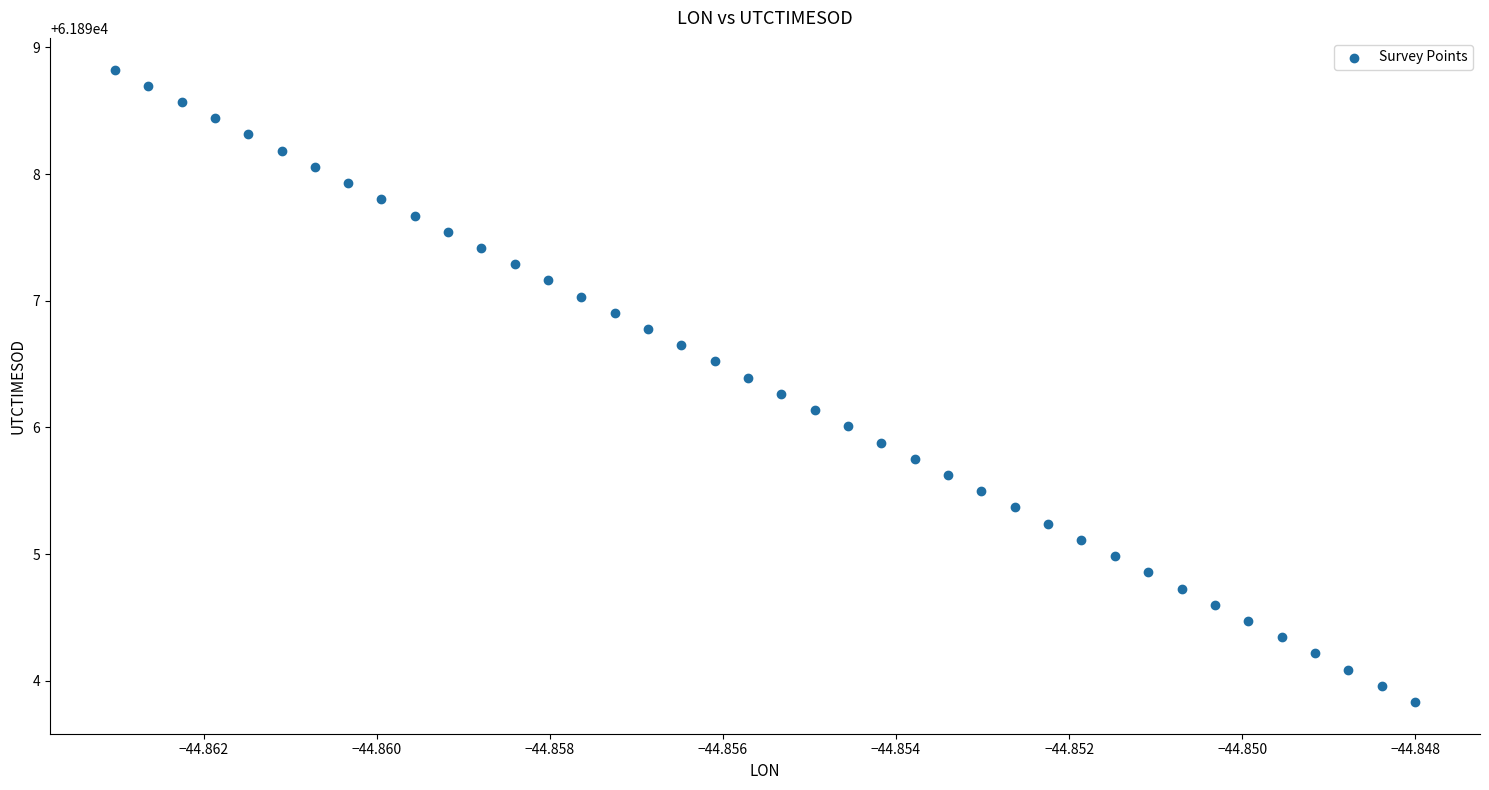

What is the range of Y values (max minus min)?

5.0